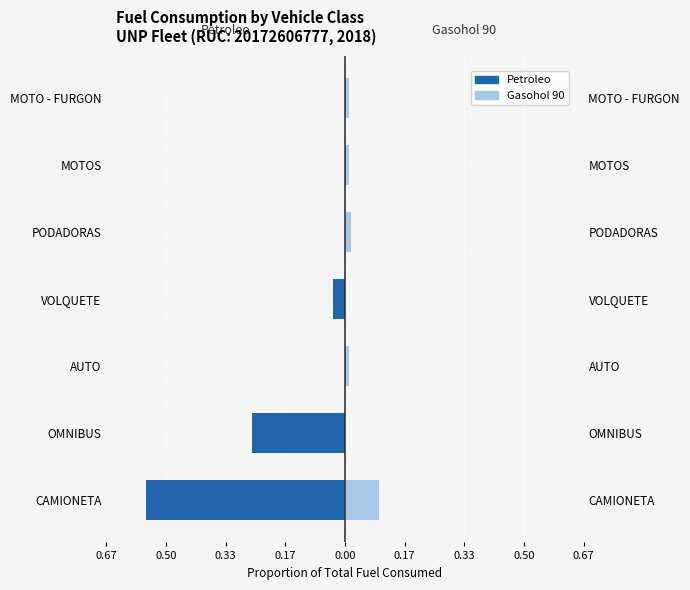

Between PODADORAS and MOTO - FURGON, which series saw the biggest shift?

Gasohol 90